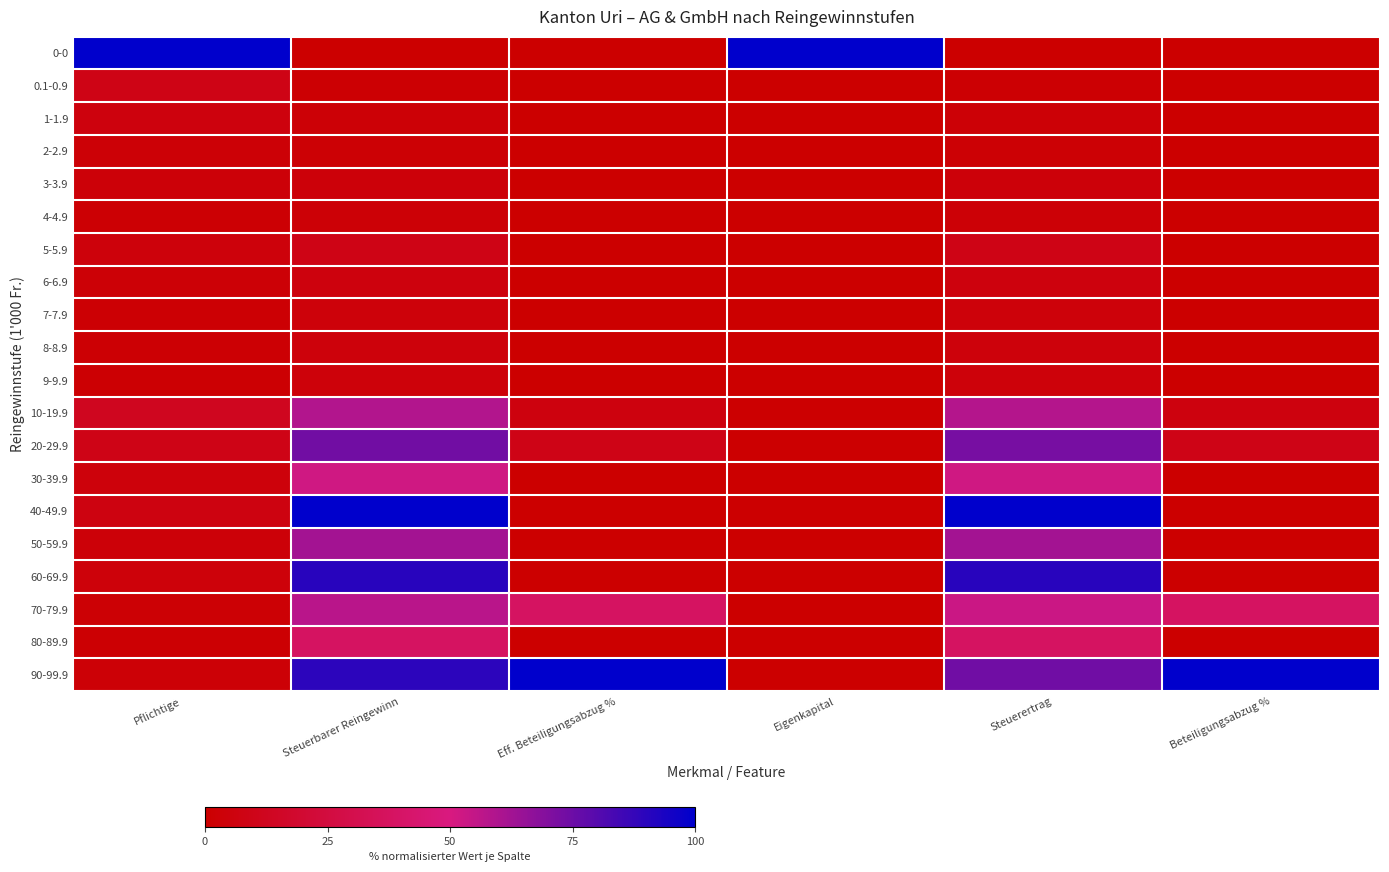

Reading left to right, extract all data points from this chart.

0-0: Pflichtige=100.0	Steuerbarer Reingewinn=0.0	Eff. Beteiligungsabzug %=0.0	Eigenkapital=100.0	Steuerertrag=0.0	Beteiligungsabzug %=0.0
0.1-0.9: Pflichtige=8.5	Steuerbarer Reingewinn=1.4	Eff. Beteiligungsabzug %=0.0	Eigenkapital=0.3	Steuerertrag=1.4	Beteiligungsabzug %=0.0
1-1.9: Pflichtige=5.1	Steuerbarer Reingewinn=2.5	Eff. Beteiligungsabzug %=0.0	Eigenkapital=0.1	Steuerertrag=2.5	Beteiligungsabzug %=0.0
2-2.9: Pflichtige=2.7	Steuerbarer Reingewinn=2.2	Eff. Beteiligungsabzug %=0.0	Eigenkapital=0.0	Steuerertrag=2.2	Beteiligungsabzug %=0.0
3-3.9: Pflichtige=3.4	Steuerbarer Reingewinn=3.9	Eff. Beteiligungsabzug %=0.0	Eigenkapital=0.1	Steuerertrag=3.9	Beteiligungsabzug %=0.0
4-4.9: Pflichtige=1.6	Steuerbarer Reingewinn=2.5	Eff. Beteiligungsabzug %=0.0	Eigenkapital=0.0	Steuerertrag=2.5	Beteiligungsabzug %=0.0
5-5.9: Pflichtige=4.5	Steuerbarer Reingewinn=8.4	Eff. Beteiligungsabzug %=0.0	Eigenkapital=0.2	Steuerertrag=8.4	Beteiligungsabzug %=0.0
6-6.9: Pflichtige=2.4	Steuerbarer Reingewinn=5.4	Eff. Beteiligungsabzug %=0.0	Eigenkapital=0.1	Steuerertrag=5.4	Beteiligungsabzug %=0.0
7-7.9: Pflichtige=1.6	Steuerbarer Reingewinn=4.1	Eff. Beteiligungsabzug %=0.0	Eigenkapital=0.0	Steuerertrag=4.1	Beteiligungsabzug %=0.0
8-8.9: Pflichtige=1.6	Steuerbarer Reingewinn=4.6	Eff. Beteiligungsabzug %=0.0	Eigenkapital=0.1	Steuerertrag=4.6	Beteiligungsabzug %=0.0
9-9.9: Pflichtige=1.3	Steuerbarer Reingewinn=4.1	Eff. Beteiligungsabzug %=0.0	Eigenkapital=0.0	Steuerertrag=4.1	Beteiligungsabzug %=0.0
10-19.9: Pflichtige=12.2	Steuerbarer Reingewinn=58.9	Eff. Beteiligungsabzug %=5.6	Eigenkapital=0.6	Steuerertrag=58.3	Beteiligungsabzug %=5.6
20-29.9: Pflichtige=8.8	Steuerbarer Reingewinn=73.7	Eff. Beteiligungsabzug %=9.0	Eigenkapital=0.5	Steuerertrag=72.5	Beteiligungsabzug %=9.0
30-39.9: Pflichtige=4.5	Steuerbarer Reingewinn=52.2	Eff. Beteiligungsabzug %=0.0	Eigenkapital=0.2	Steuerertrag=52.2	Beteiligungsabzug %=0.0
40-49.9: Pflichtige=6.6	Steuerbarer Reingewinn=100.0	Eff. Beteiligungsabzug %=0.0	Eigenkapital=0.5	Steuerertrag=100.0	Beteiligungsabzug %=0.0
50-59.9: Pflichtige=3.4	Steuerbarer Reingewinn=62.5	Eff. Beteiligungsabzug %=0.0	Eigenkapital=0.3	Steuerertrag=62.5	Beteiligungsabzug %=0.0
60-69.9: Pflichtige=4.0	Steuerbarer Reingewinn=90.6	Eff. Beteiligungsabzug %=0.0	Eigenkapital=0.2	Steuerertrag=90.6	Beteiligungsabzug %=0.0
70-79.9: Pflichtige=2.2	Steuerbarer Reingewinn=57.1	Eff. Beteiligungsabzug %=38.3	Eigenkapital=0.2	Steuerertrag=53.2	Beteiligungsabzug %=38.2
80-89.9: Pflichtige=1.3	Steuerbarer Reingewinn=38.2	Eff. Beteiligungsabzug %=0.0	Eigenkapital=0.1	Steuerertrag=38.2	Beteiligungsabzug %=0.0
90-99.9: Pflichtige=2.7	Steuerbarer Reingewinn=89.6	Eff. Beteiligungsabzug %=100.0	Eigenkapital=0.3	Steuerertrag=73.9	Beteiligungsabzug %=100.0